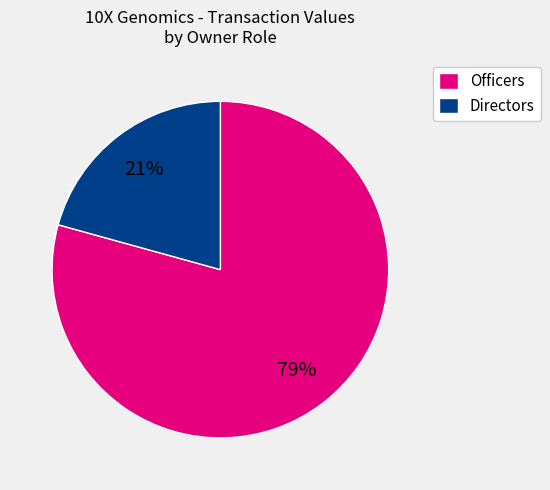

How many segments does this pie chart have?

2